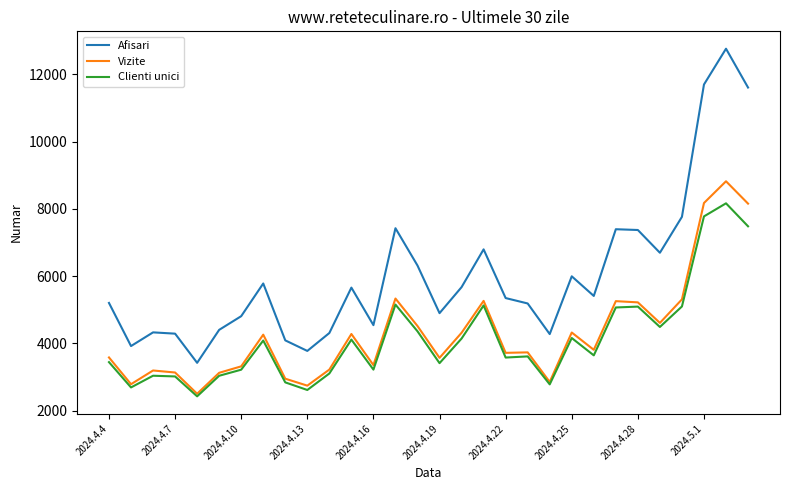

True or false: Afisari and Vizite intersect in this chart.

False